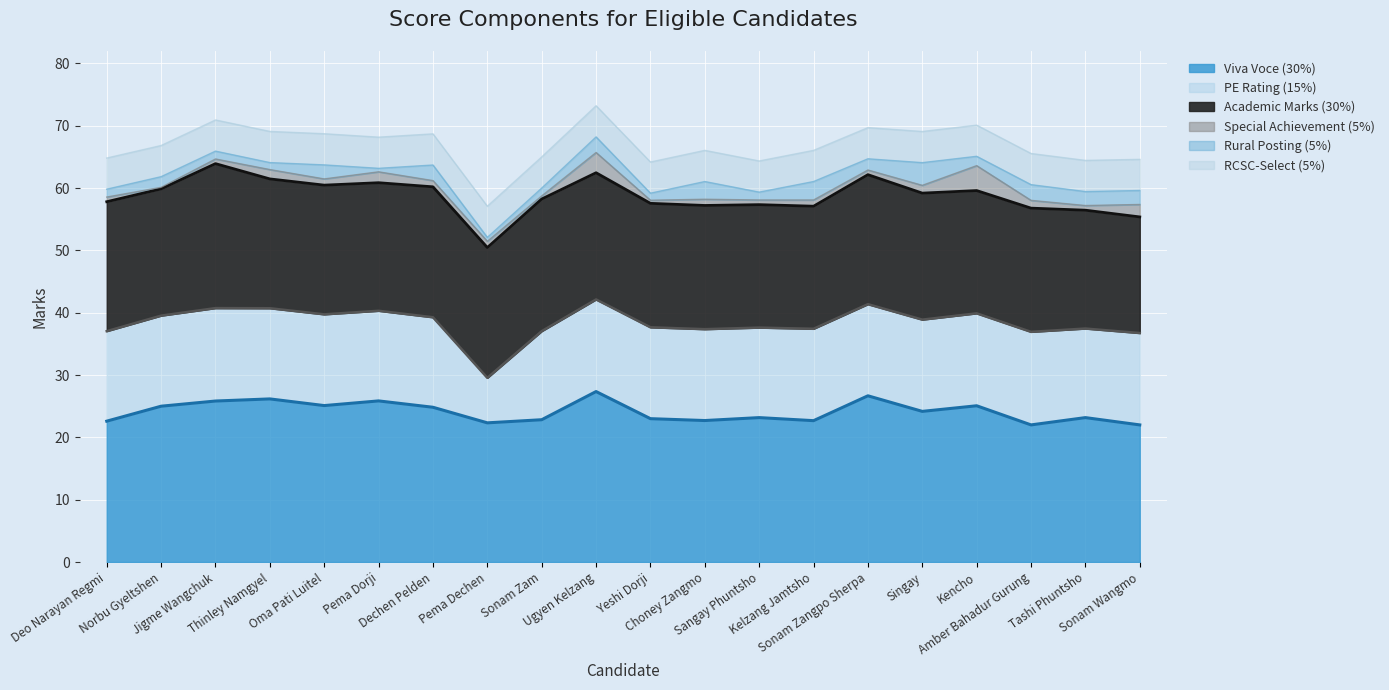

How many values in the Academic Marks (30%) series are below 20?

8